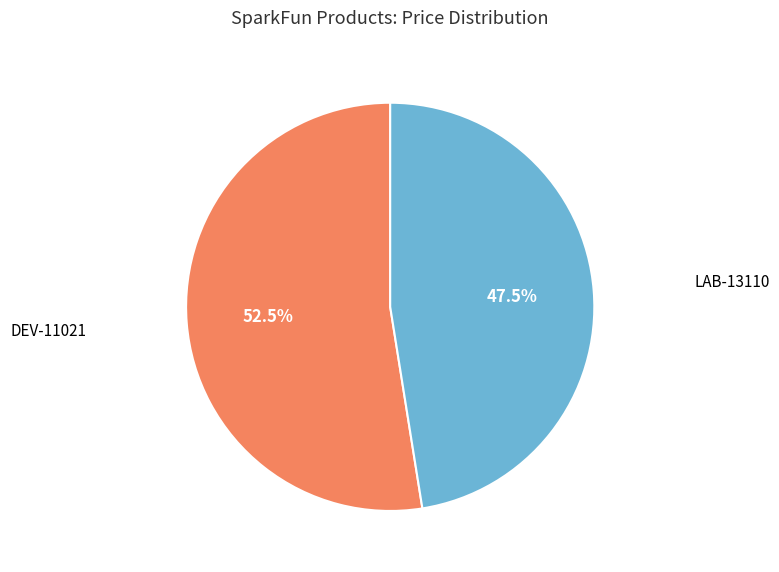

Is there any slice that represents more than half of the pie?

Yes